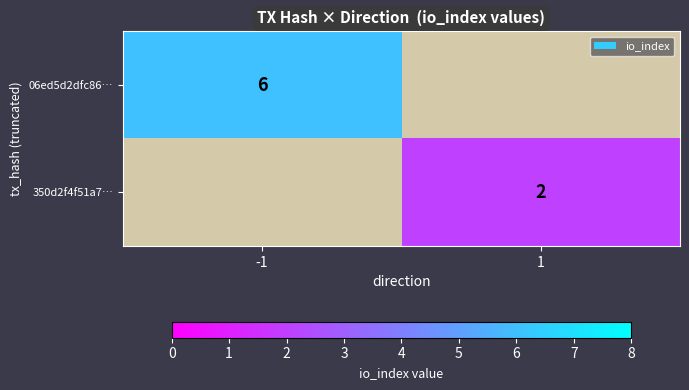

The 06ed5d2dfc86… series shows 9 at -1. True or false?

False